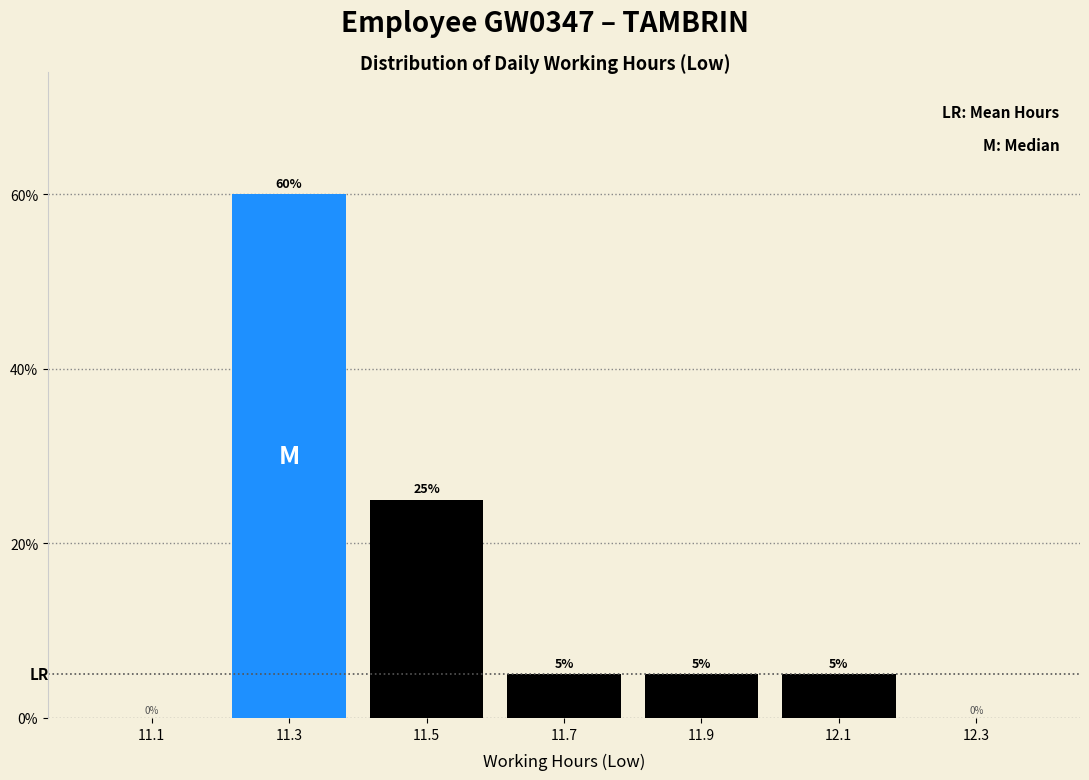

Which range on the x-axis has the tallest bar?

11.2 to 11.4